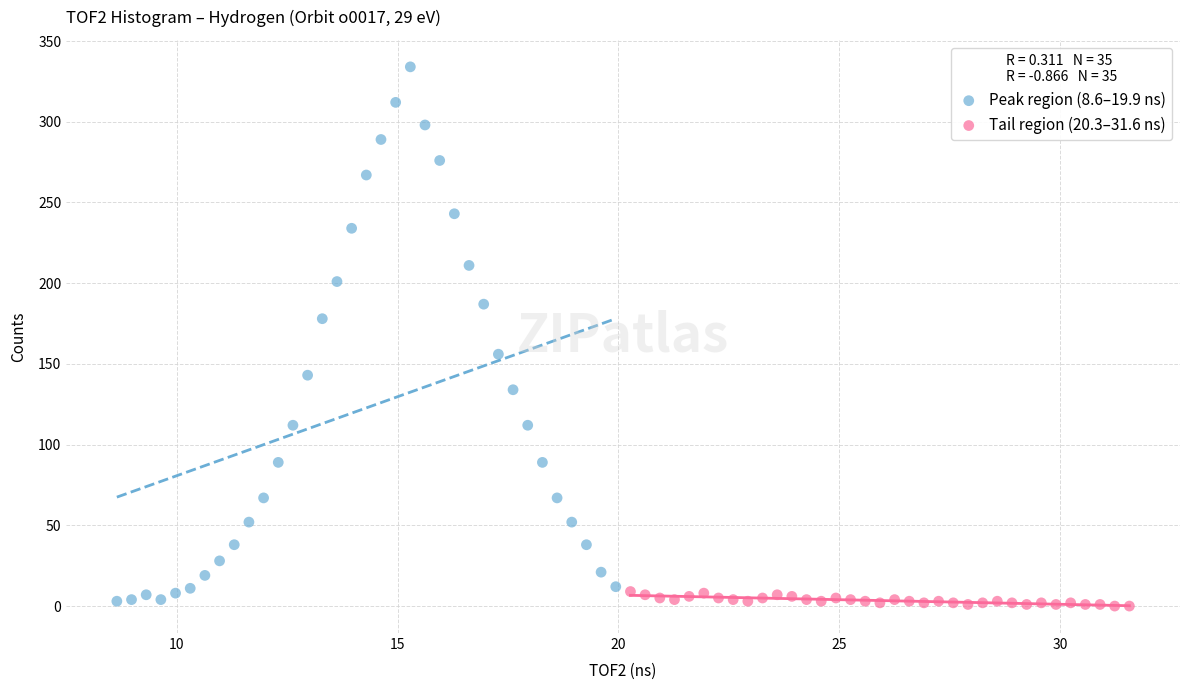

Which series contains the highest Y value?

Peak region (8.6–19.9 ns)